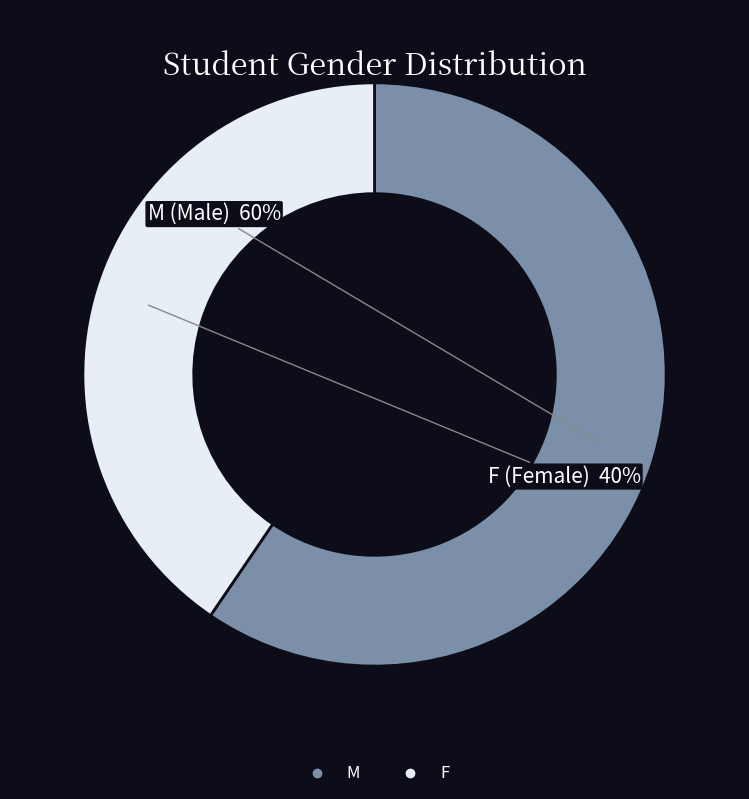

The M slice represents 72% of the pie. True or false?

False